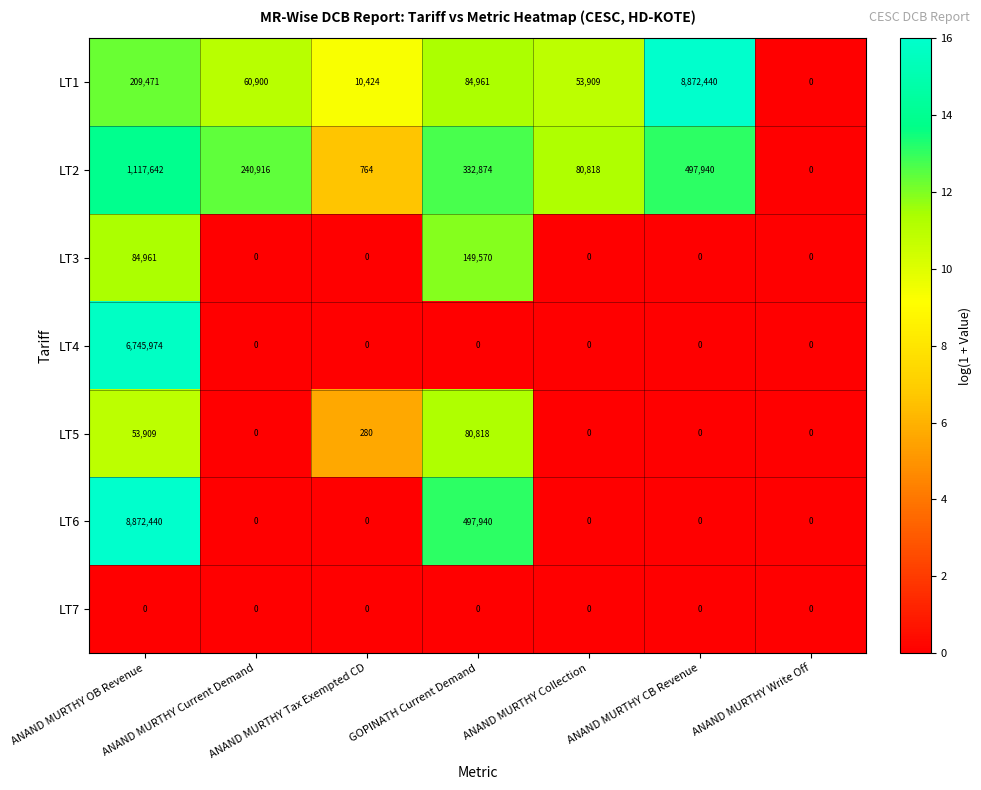

What is the highest value of the LT4 series?

6745974